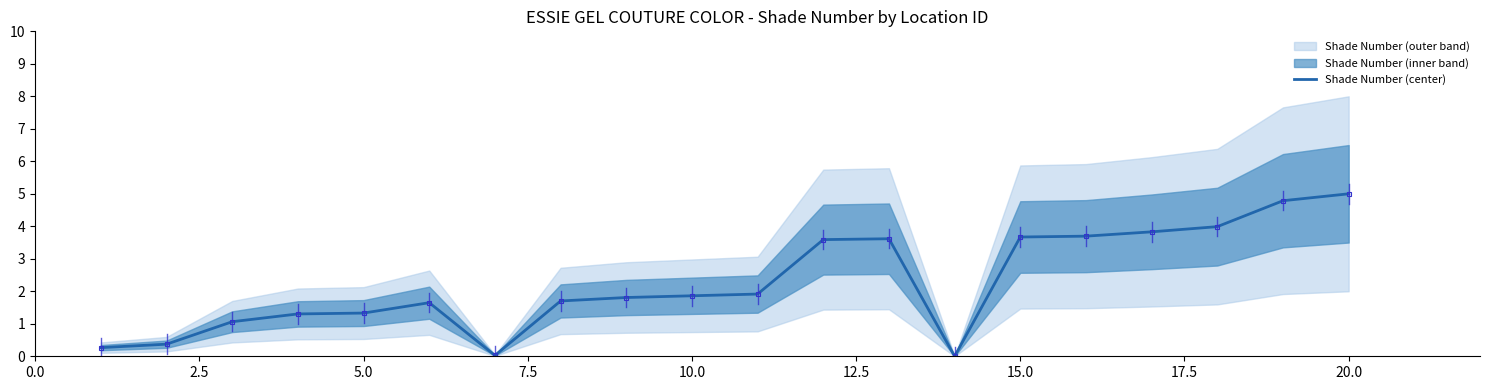

What is the greatest value displayed?

5.0